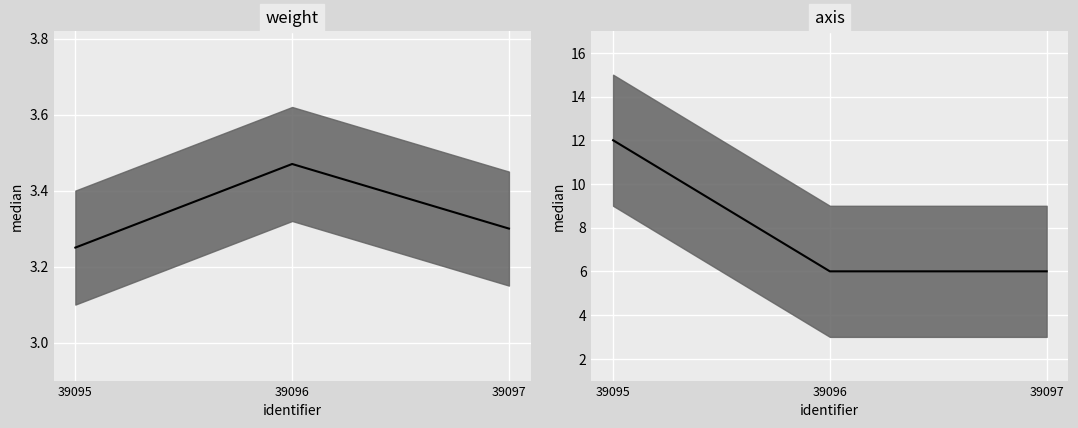

How many values in the axis series exceed 6?

1